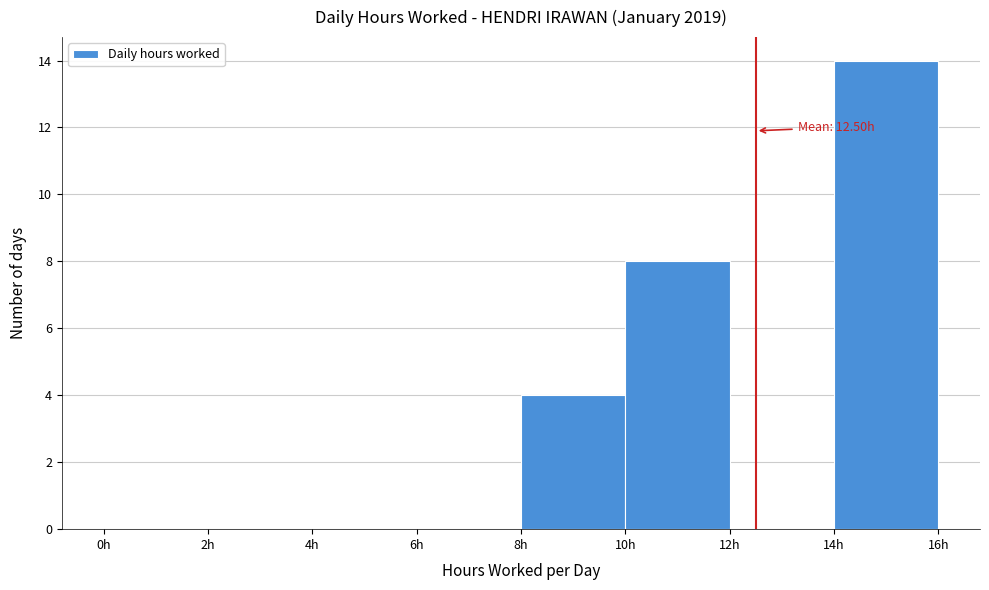

Over which range of the x-axis is the bar tallest?

14 to 16